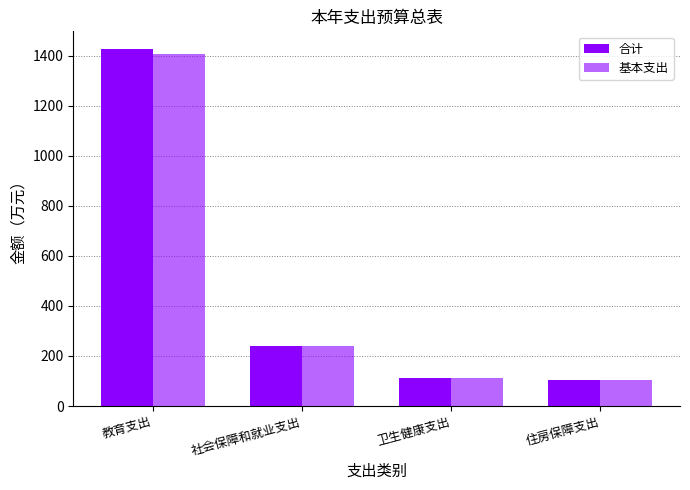

How many distinct data groups are displayed?

2